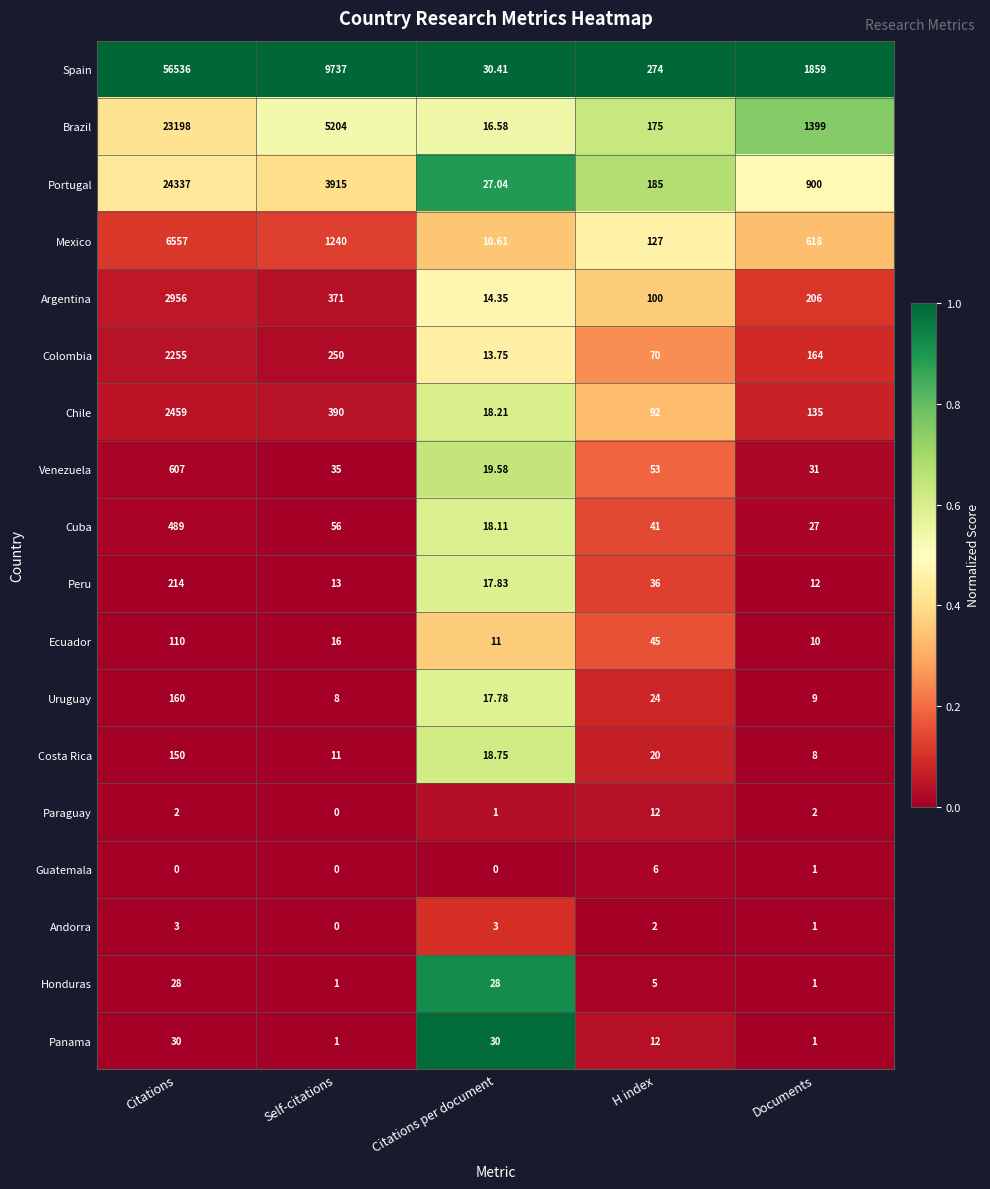

Between Citations and Documents, which series saw the biggest shift?

Spain